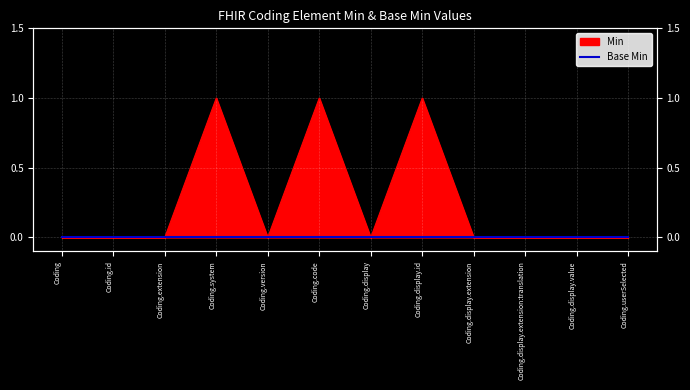

List the labels in order of value, largest first.

Coding.system, Coding.code, Coding.display.id, Coding, Coding.id, Coding.extension, Coding.version, Coding.display, Coding.display.extension, Coding.display.extension:translation, Coding.display.value, Coding.userSelected